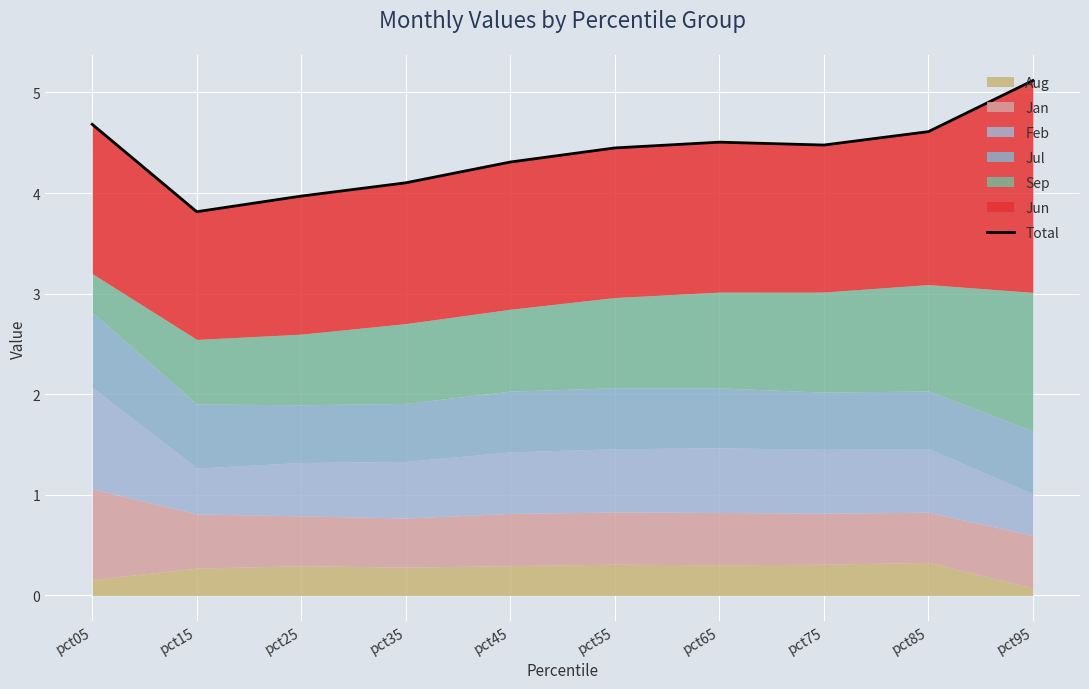

Reading left to right, extract all data points from this chart.

4.7	3.8	4.0	4.1	4.3	4.4	4.5	4.5	4.6	5.1